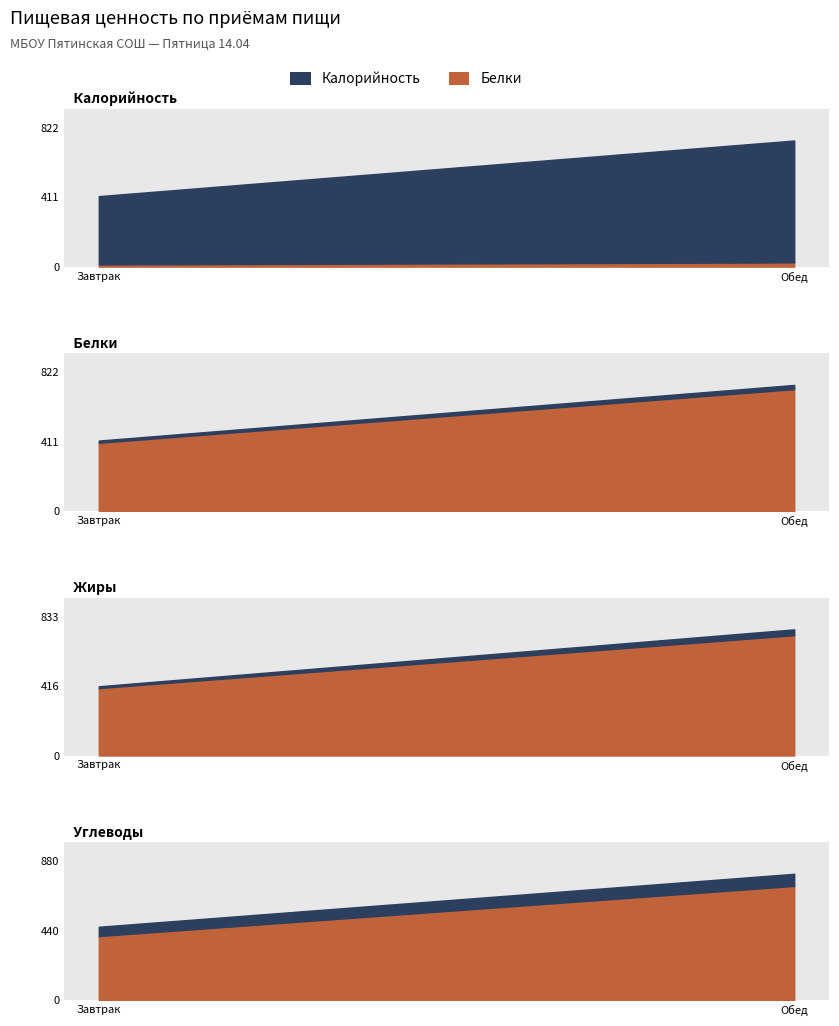

Reading left to right, extract all data points from this chart.

Калорийность: 405	723
Белки: 13	25
Жиры: 11	35
Углеводы: 59	77